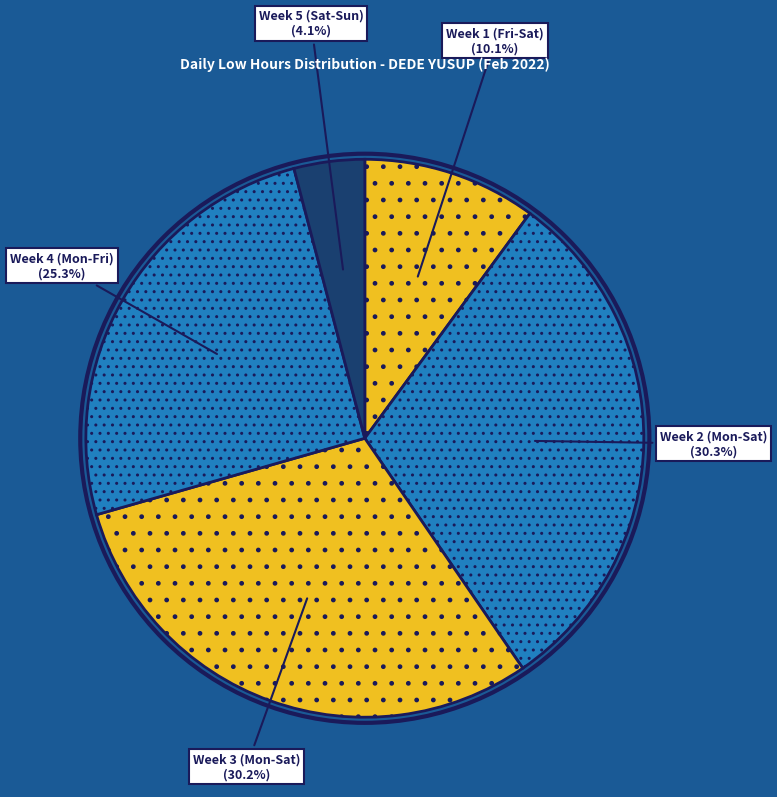

What is the smallest slice in the pie chart?

Week 5 (Sat-Sun)